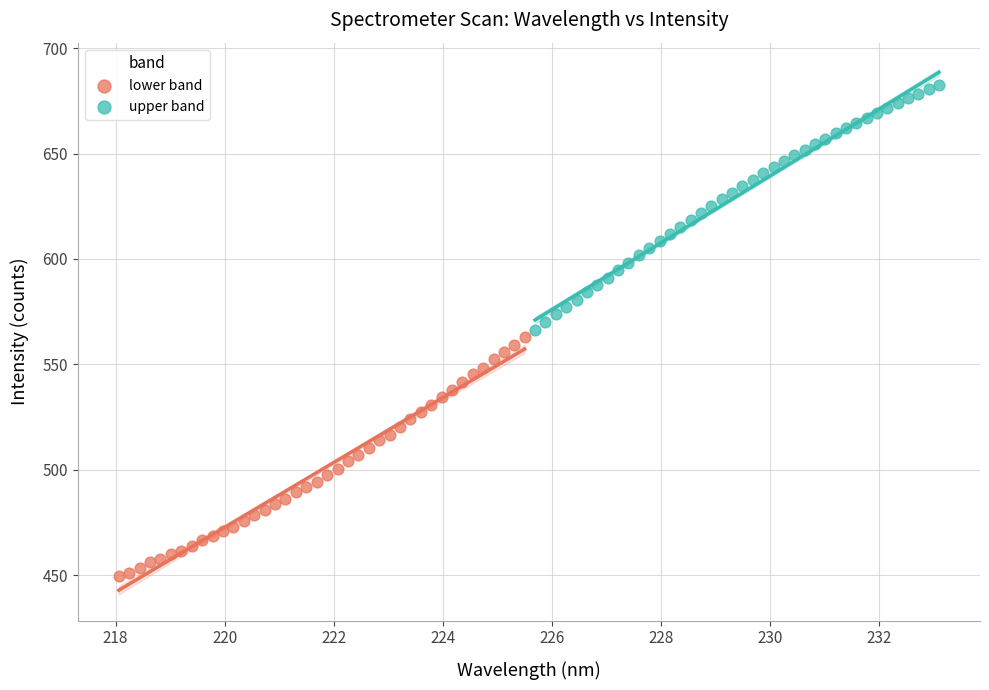

Which series contains the highest Y value?

upper band